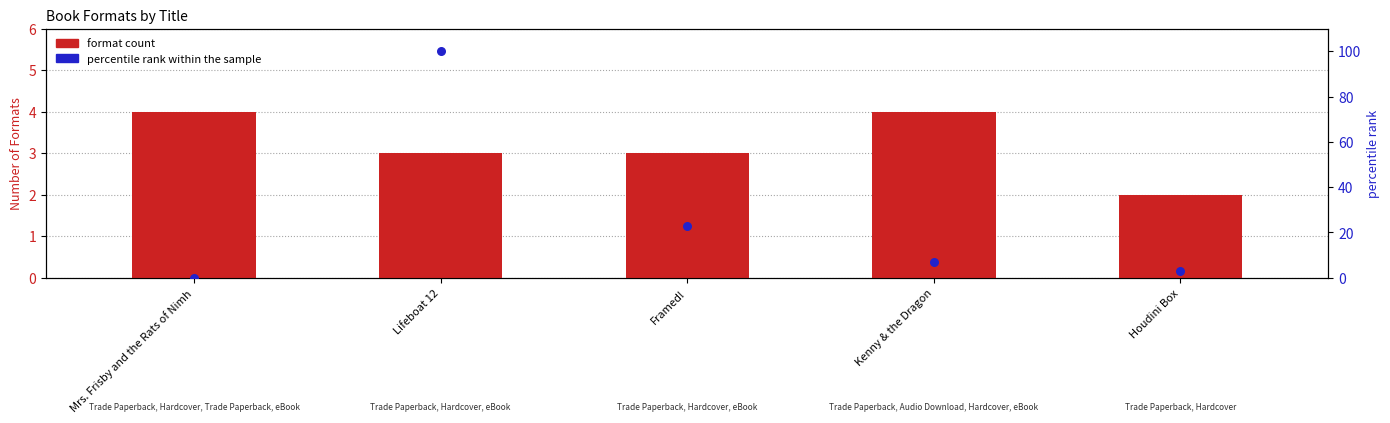

Is the value of format count at Framed! greater than the value of percentile rank within the sample at Lifeboat 12?

No